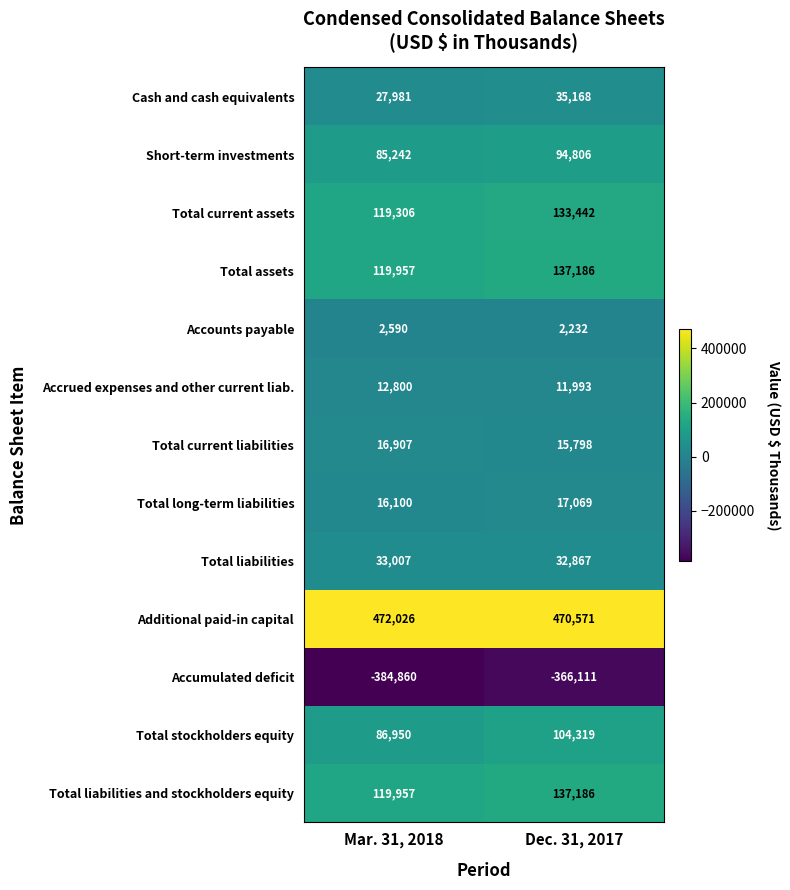

What is the difference between the maximum and minimum values in the Accumulated deficit series?

18749